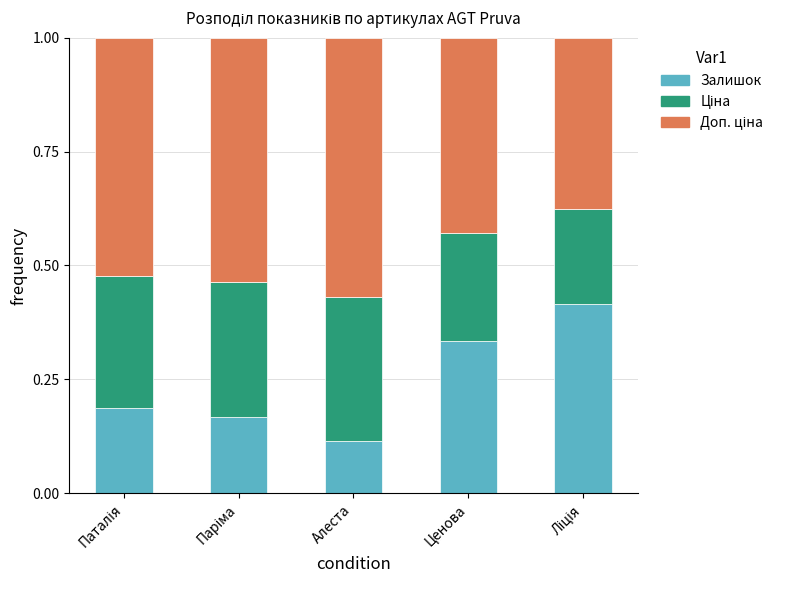

At which label does Залишок reach its minimum?

Алеста